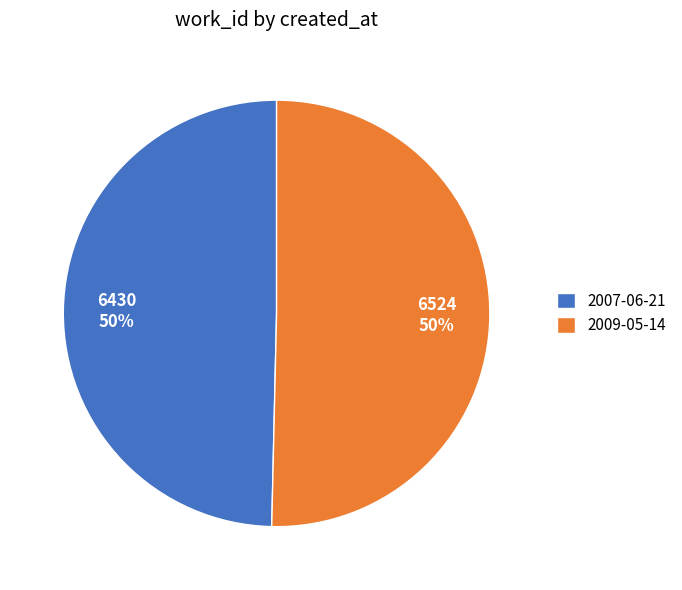

To the nearest percent, what is the average slice percentage?

50%